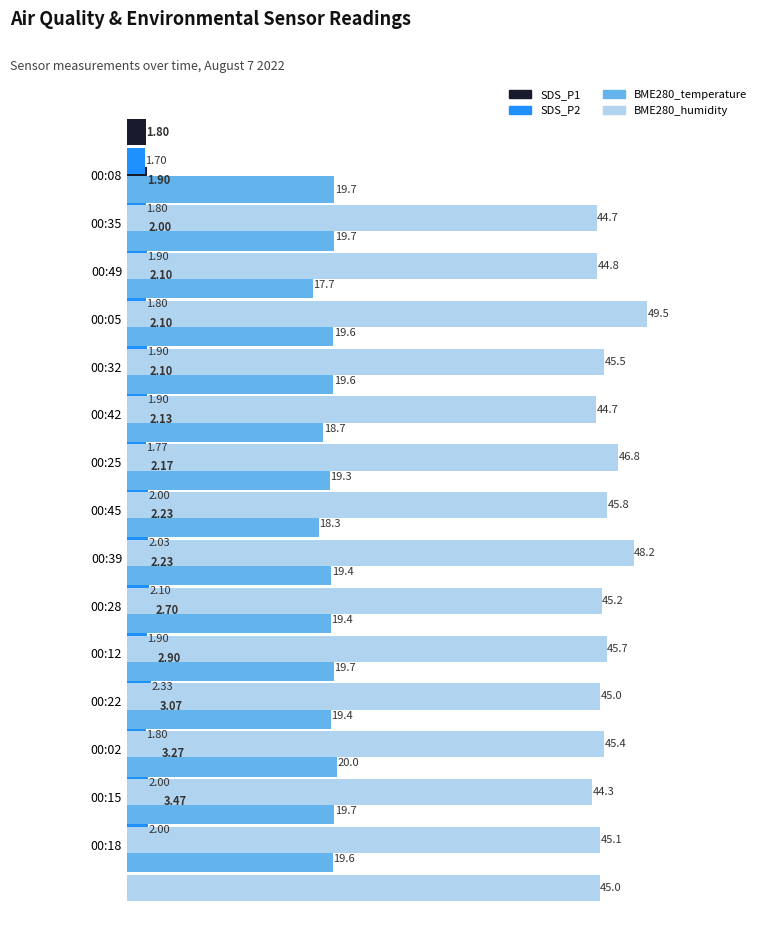

Count the number of data series in this chart.

4